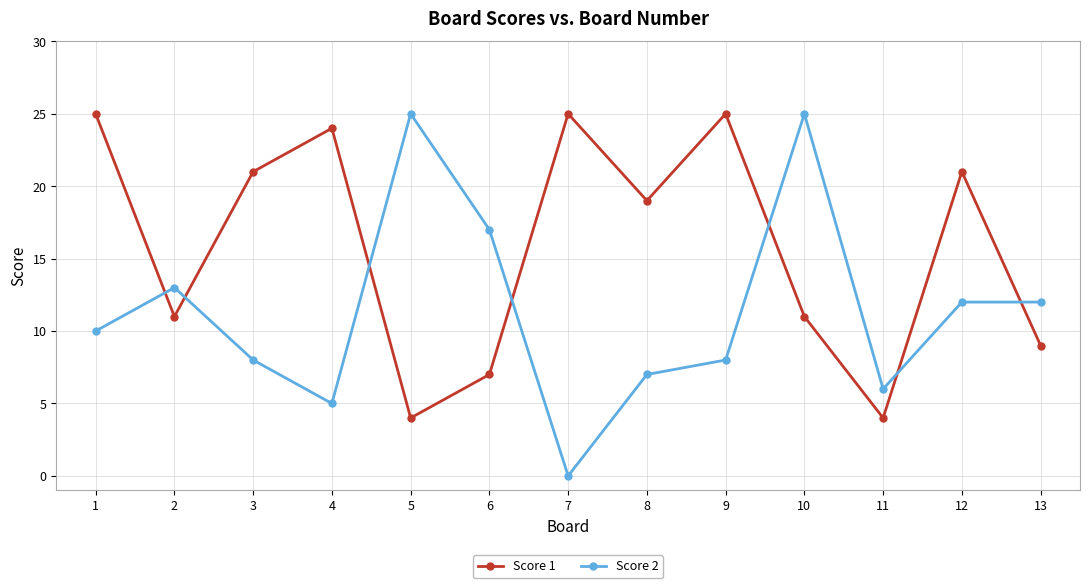

Which series has the widest spread of values?

Score 2